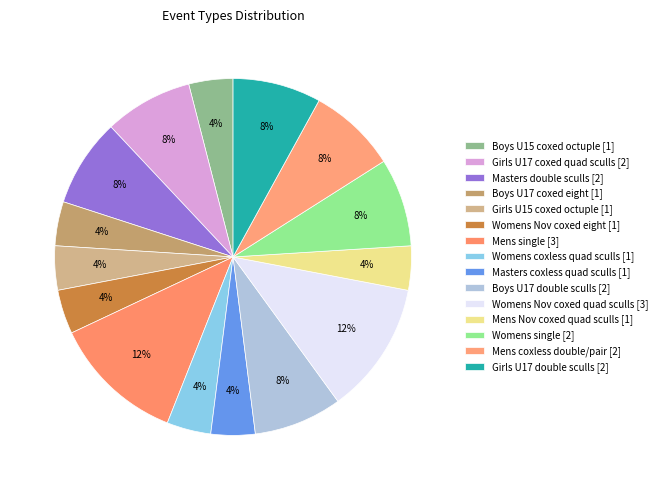

Which category has the smallest portion of the pie?

Boys U15 coxed octuple